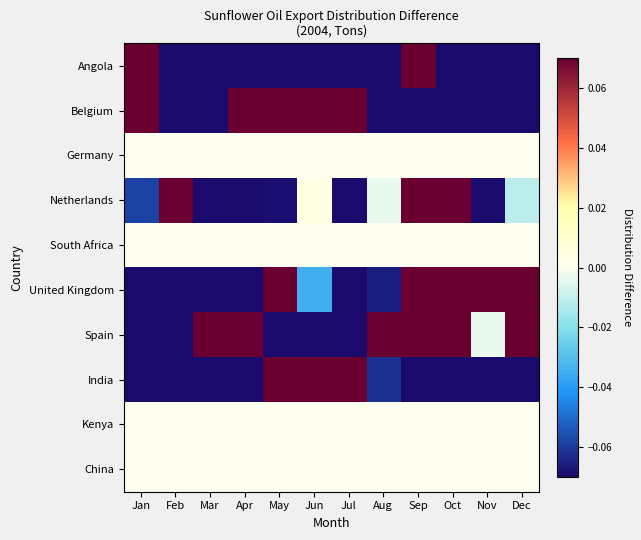

What is the difference between the highest and lowest values at Feb?

0.5